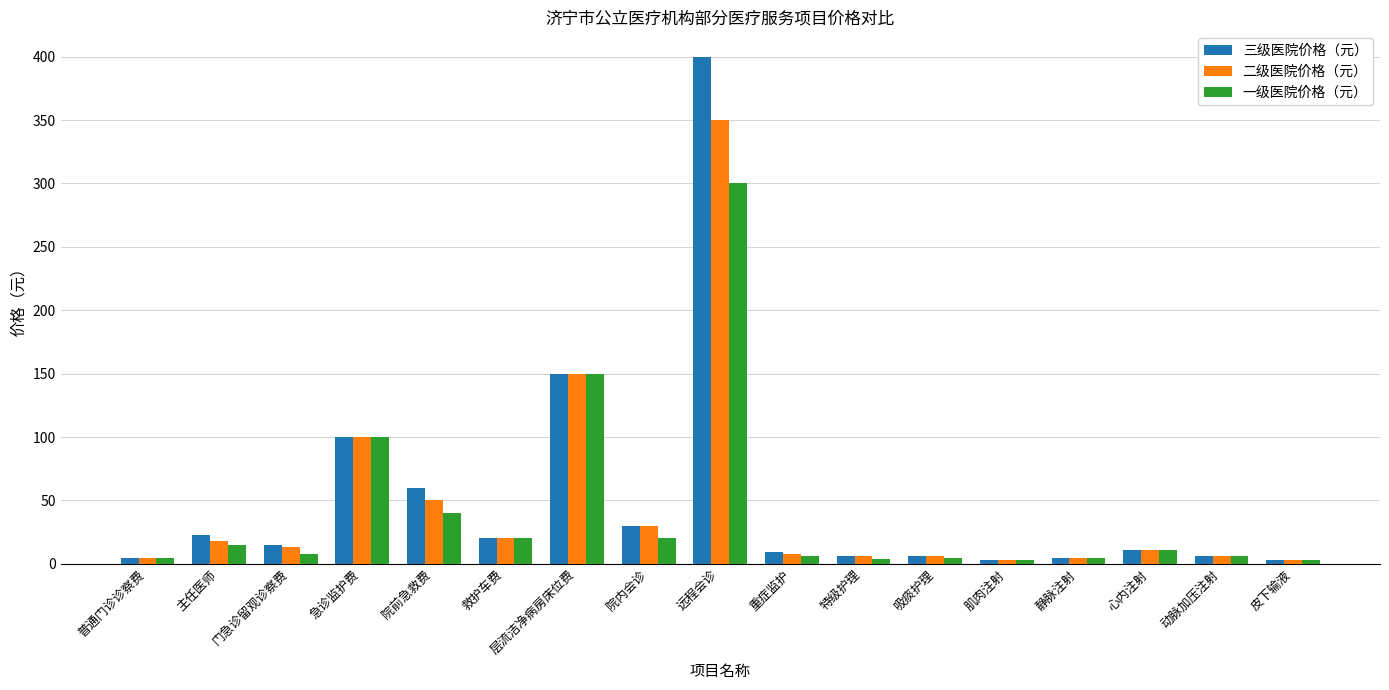

Which series has the widest spread of values?

三级医院价格（元）